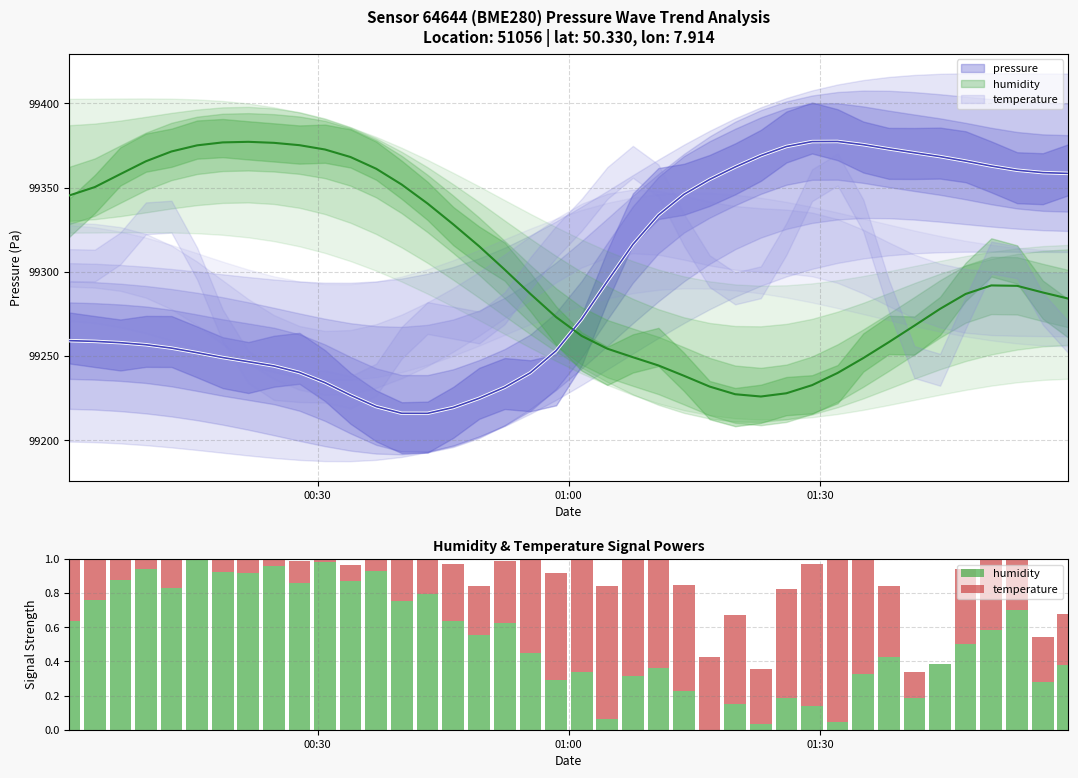

The value of temperature at 01:00 is 0.8. True or false?

False